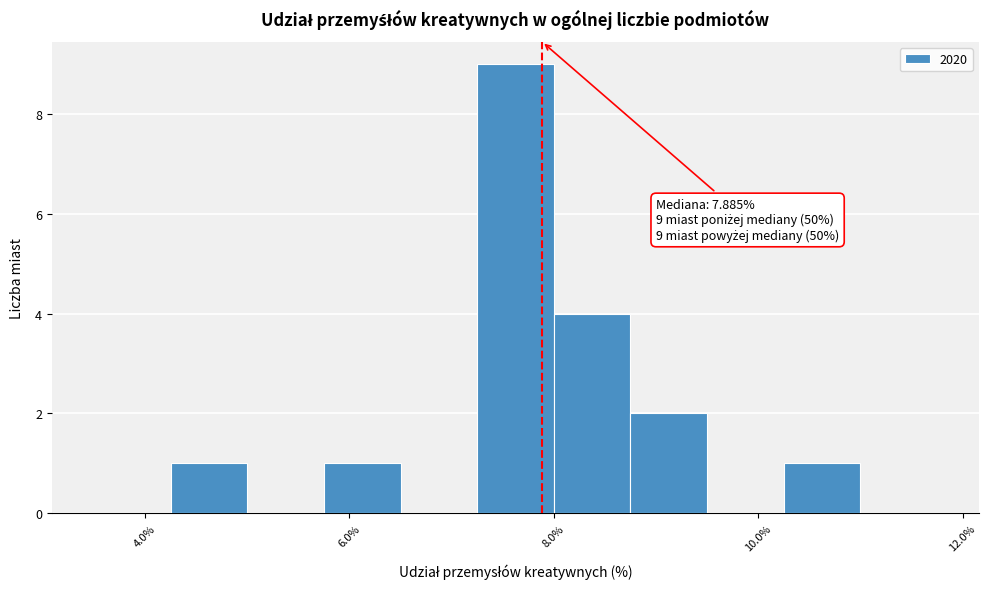

Read against the x-axis, roughly where is the centre of the tallest bar?

7.6